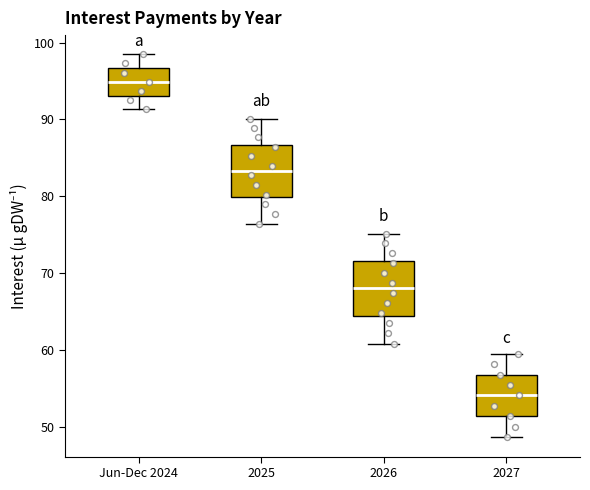

Reading left to right, read every box against the y-axis: the position of its median line, the range the box covers, and the ends of its whiskers. The values are not printed on the chart, so give them approximately, as read against the axis.

Jun-Dec 2024: median 95, box 93 to 97, whiskers 91 to 98
2025: median 83, box 80 to 87, whiskers 76 to 90
2026: median 68, box 64 to 72, whiskers 61 to 75
2027: median 54, box 51 to 57, whiskers 49 to 59